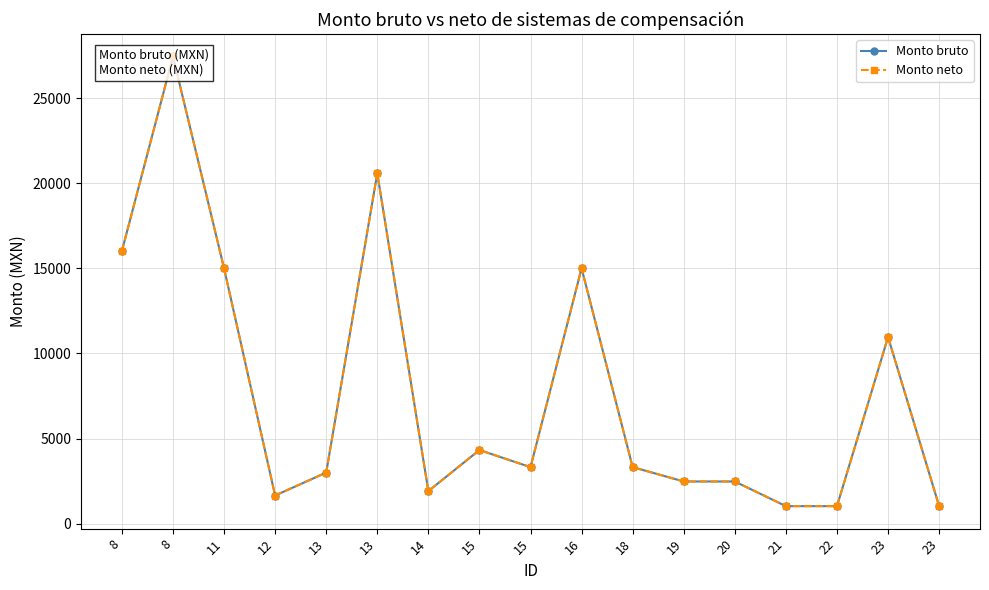

At which category does Monto neto reach its first local peak?

8